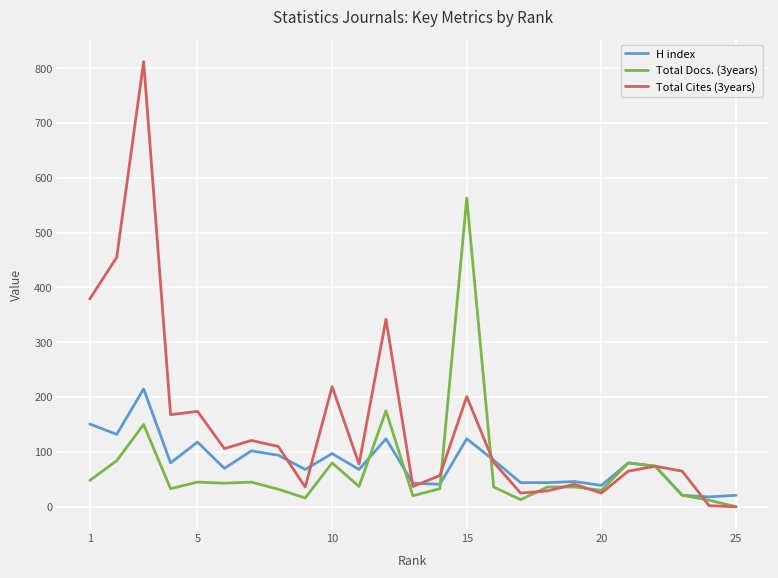

What is the highest value of the H index series?

215